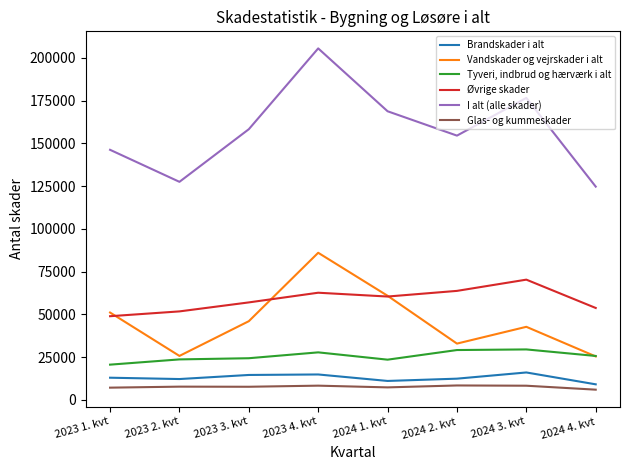

How many categories are shown in the chart?

8